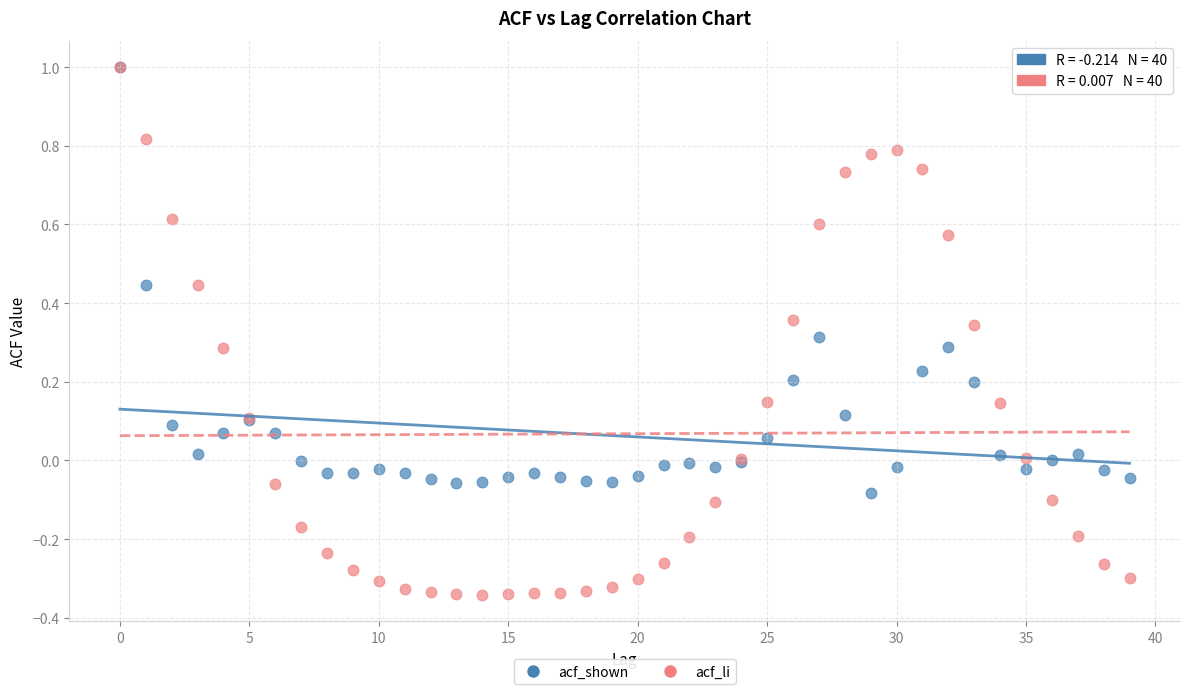

What are all the series names shown in the legend?

acf_shown, acf_li